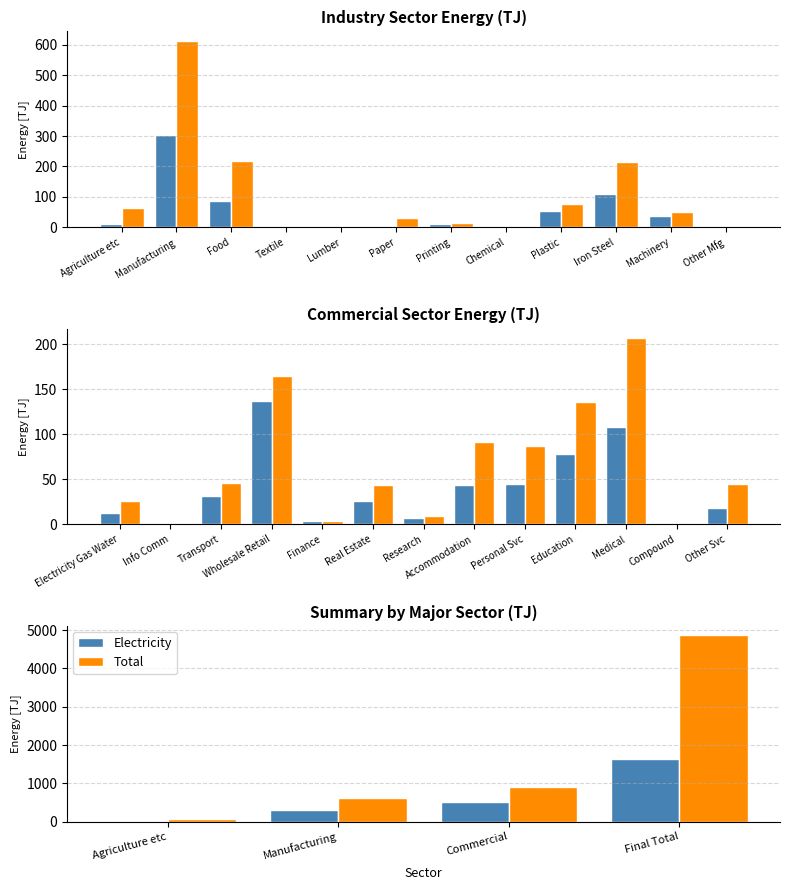

What is the difference between the second highest and second lowest values in the Electricity series?

218.8